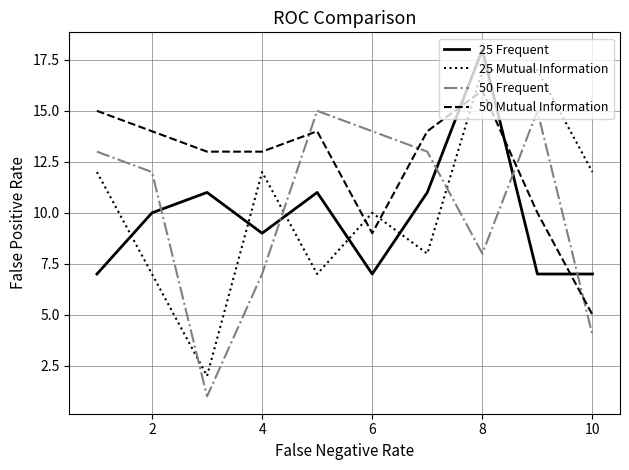

List the series in order of their peak value, lowest first.

50 Frequent, 50 Mutual Information, 25 Mutual Information, 25 Frequent